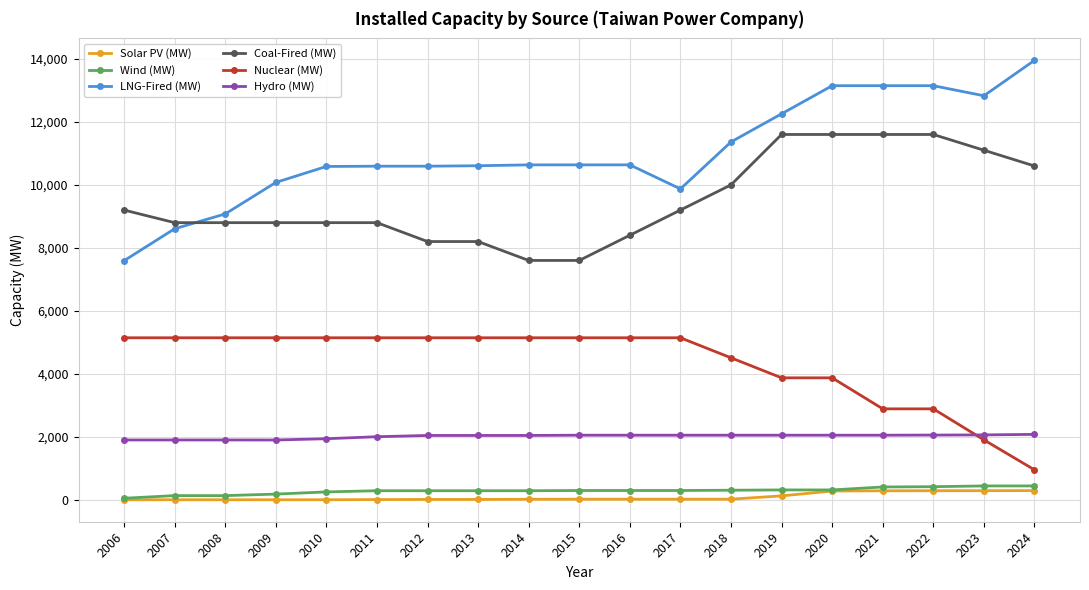

What is the value of the Hydro (MW) point at the 14th from the left?

2050.2